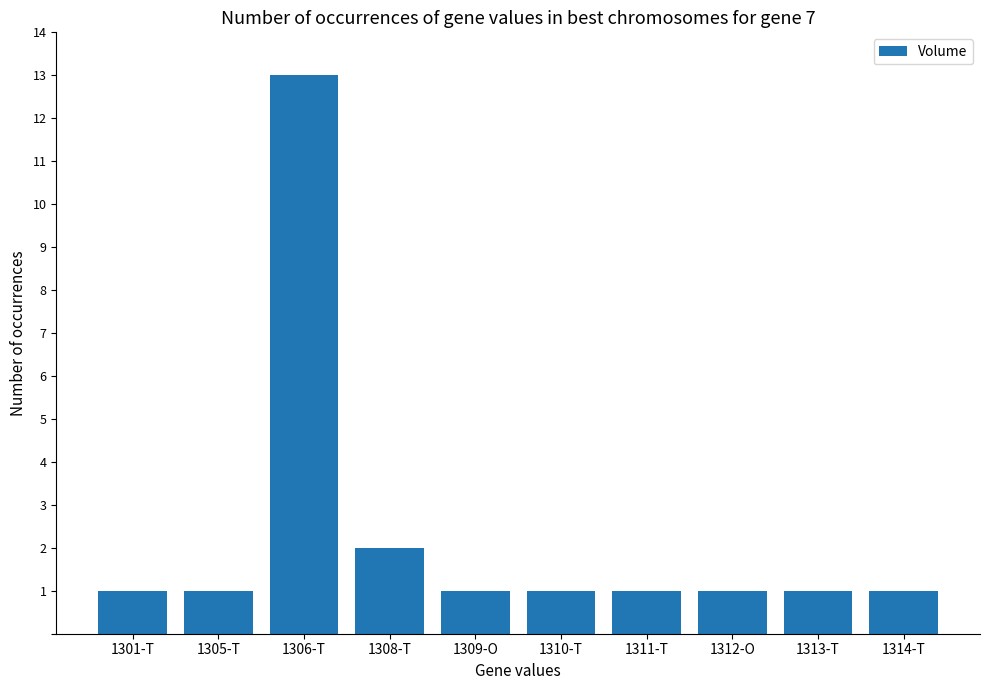

Reading right to left, list all the values displayed in this chart.

1314-T=1	1313-T=1	1312-O=1	1311-T=1	1310-T=1	1309-O=1	1308-T=2	1306-T=13	1305-T=1	1301-T=1